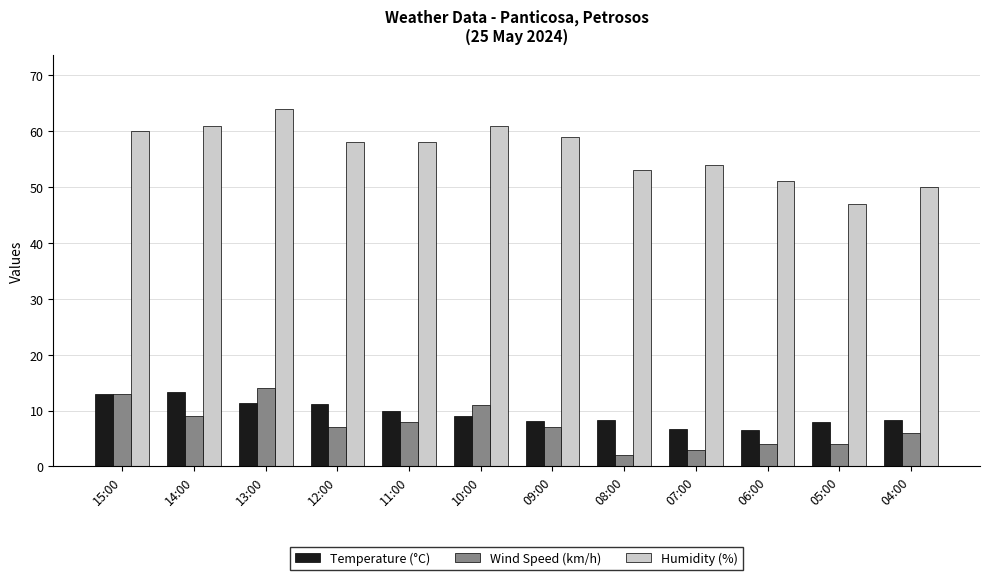

What is the greatest value displayed?

64.0